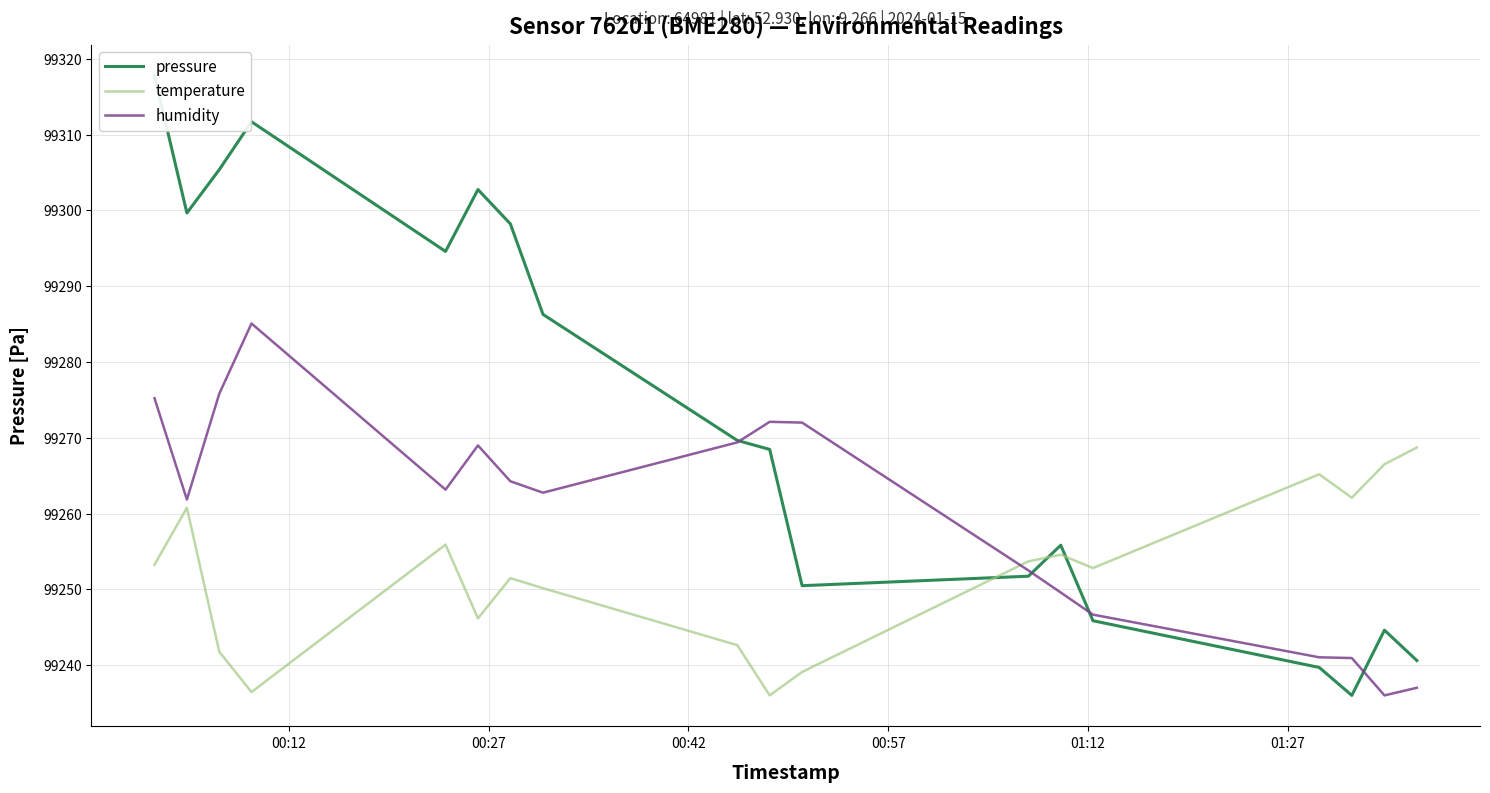

True or false: temperature and humidity intersect in this chart.

True